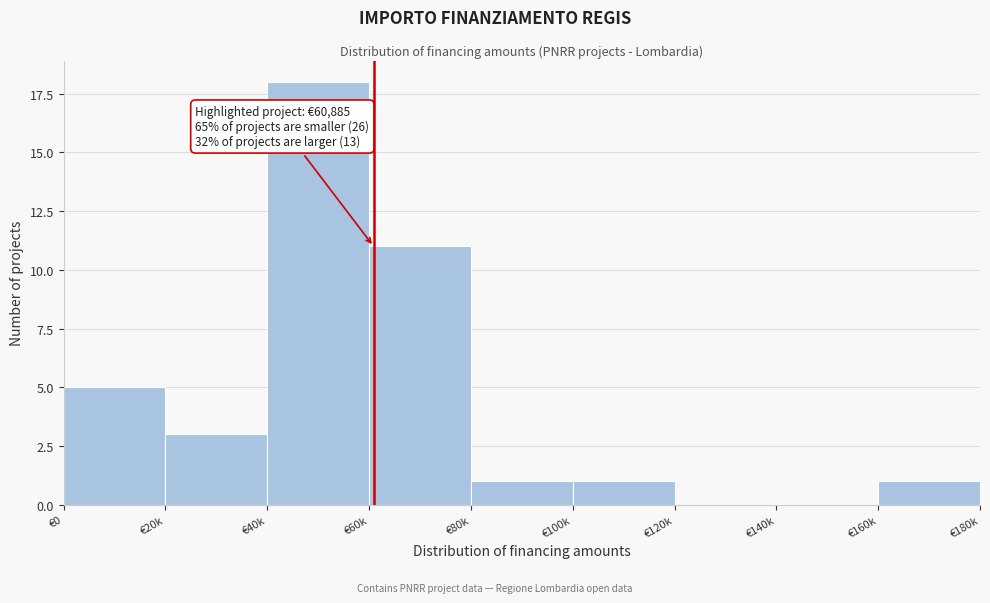

Reading left to right, transcribe all the data shown in this chart.

€0=5	€20k=3	€40k=18	€60k=11	€80k=1	€100k=1	€120k=0	€140k=0	€160k=1